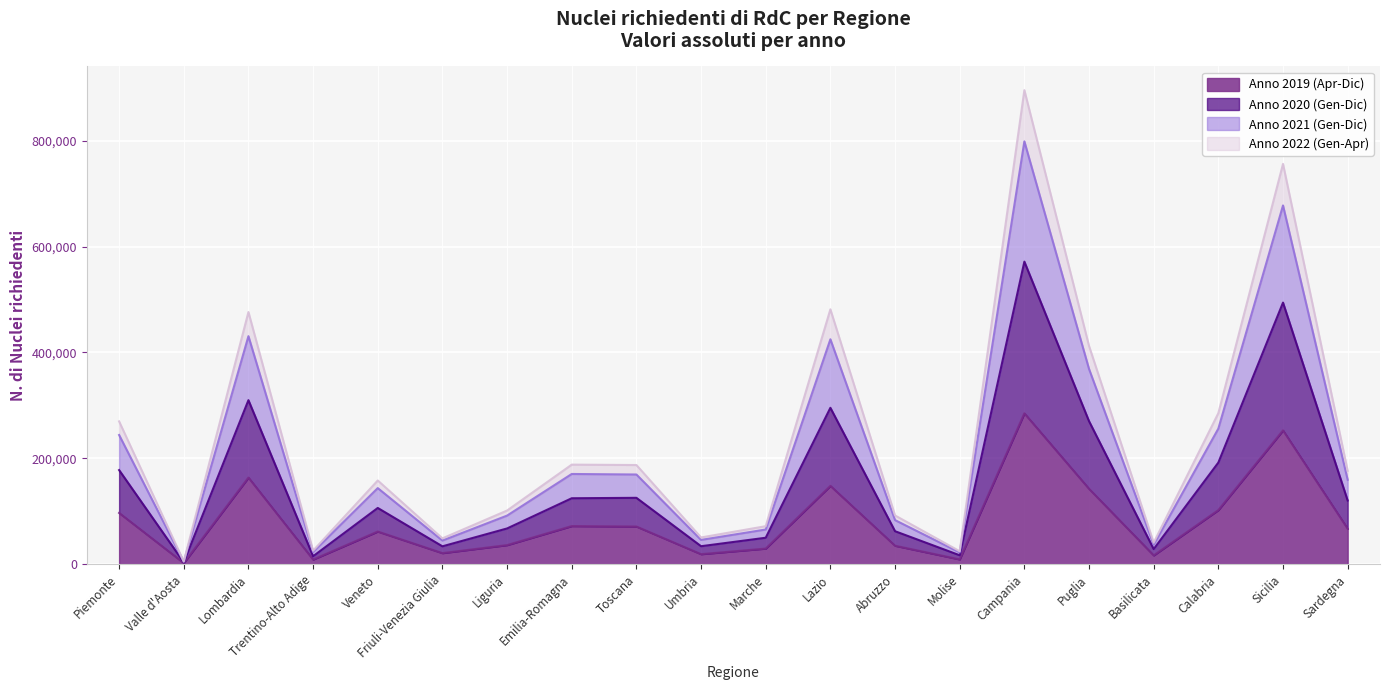

Which has a higher value, Lombardia or Umbria?

Lombardia